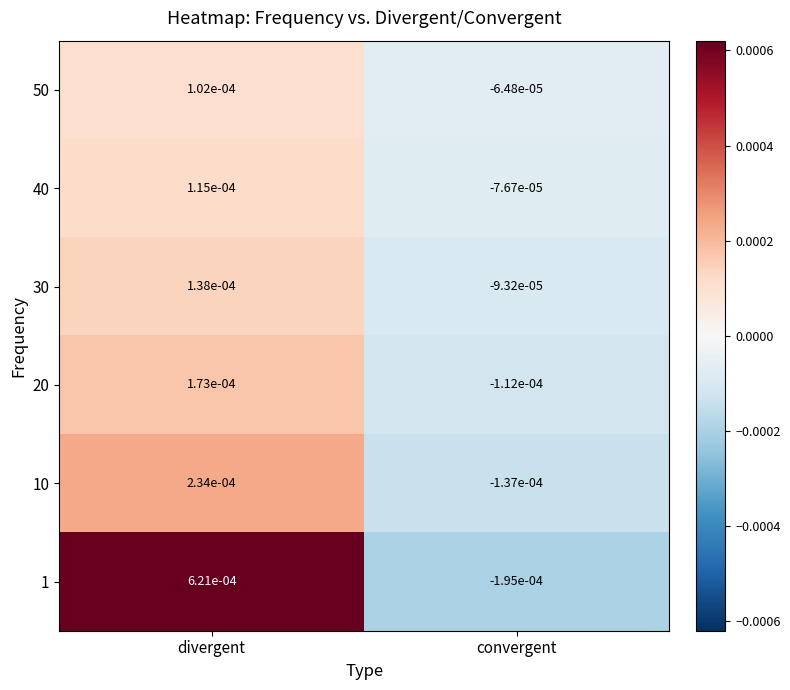

Which category has the lowest value across all series?

convergent